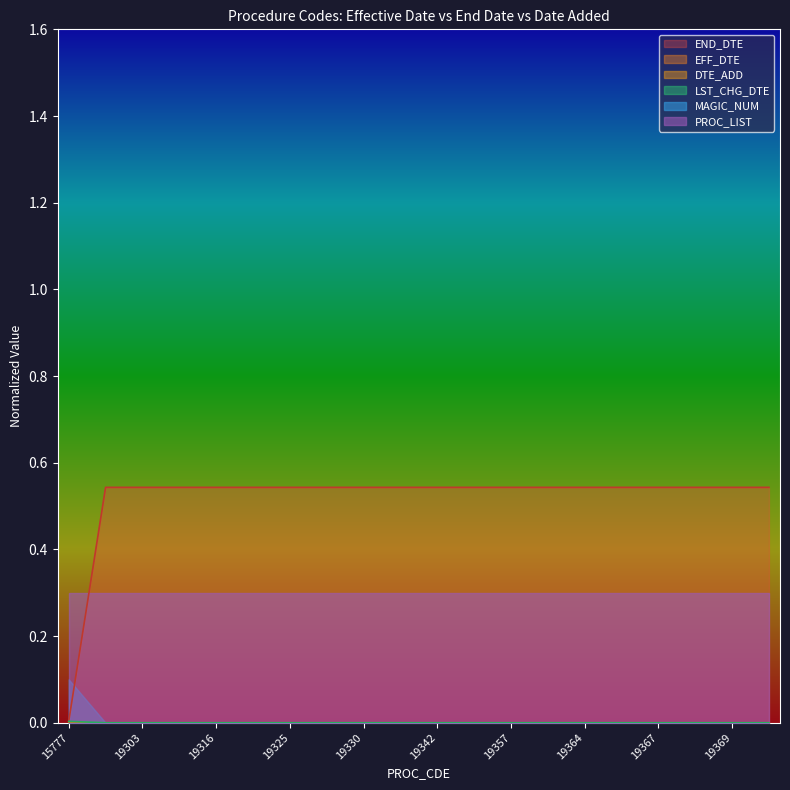

Which category has the highest value in the MAGIC_NUM series?

15777